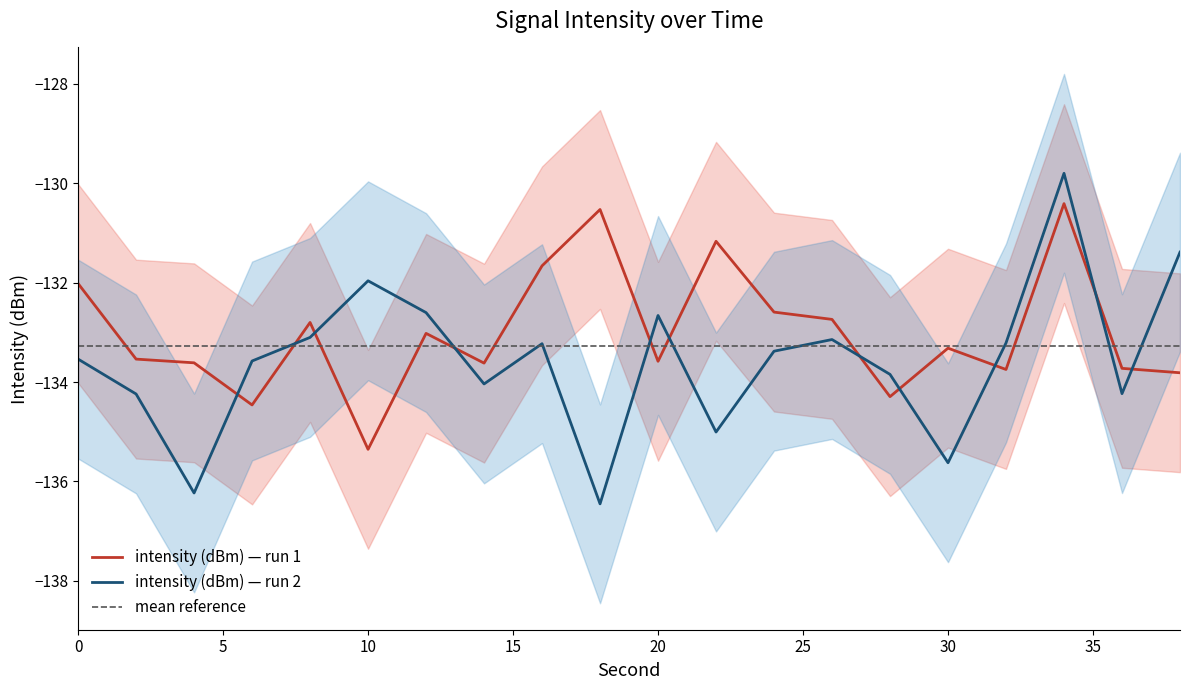

At which category is the sum across all series the highest?

34